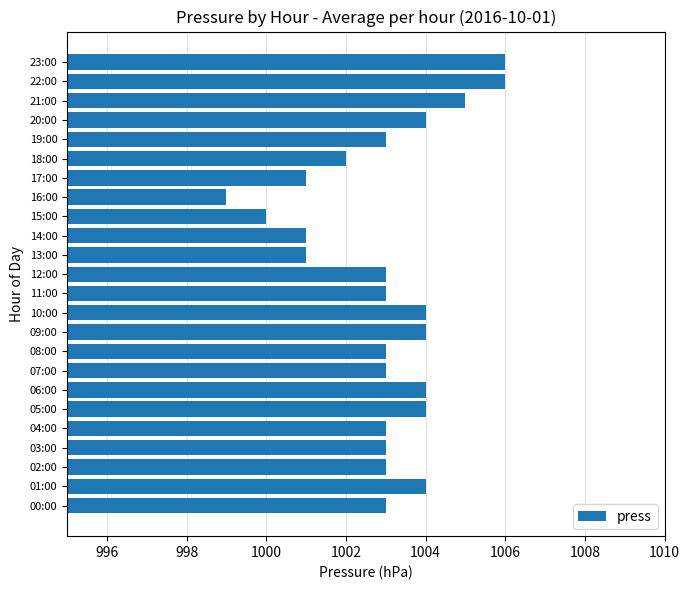

Approximately how many times larger is the value at 21:00 compared to 20:00?

1.0